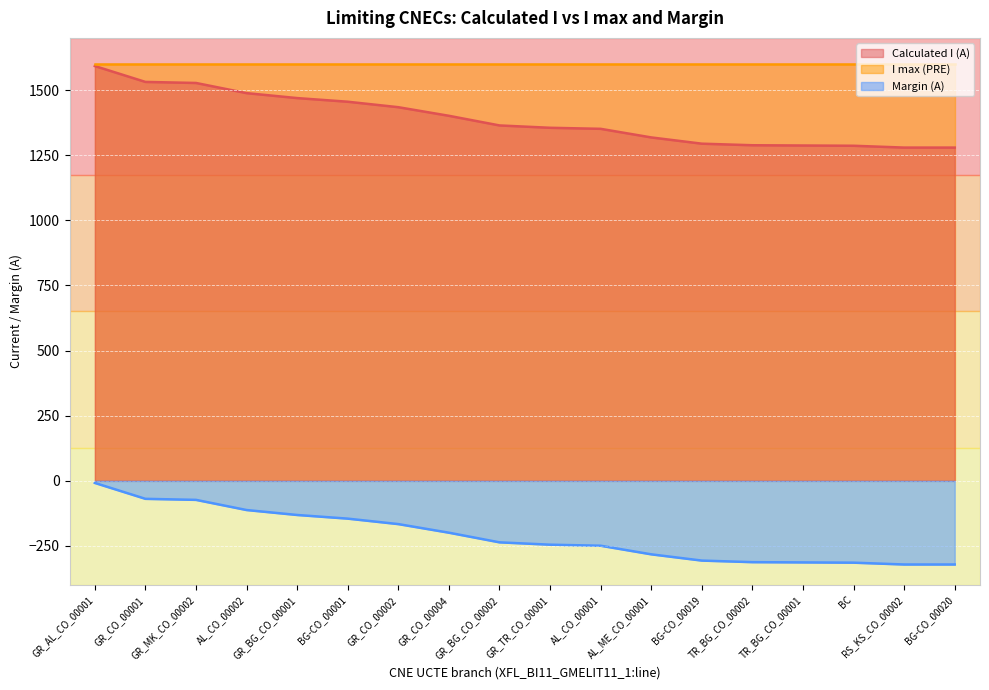

The value of Calculated I (A) at GR_CO_00002 is 2215. True or false?

False